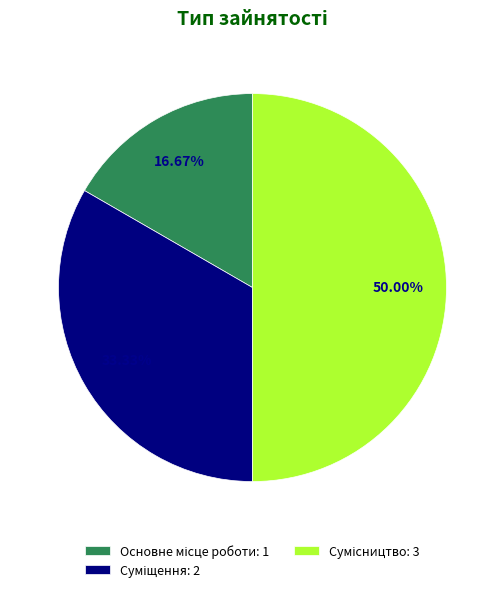

Combined, what portion of the pie is Суміщення and Основне місце роботи?

50.0%